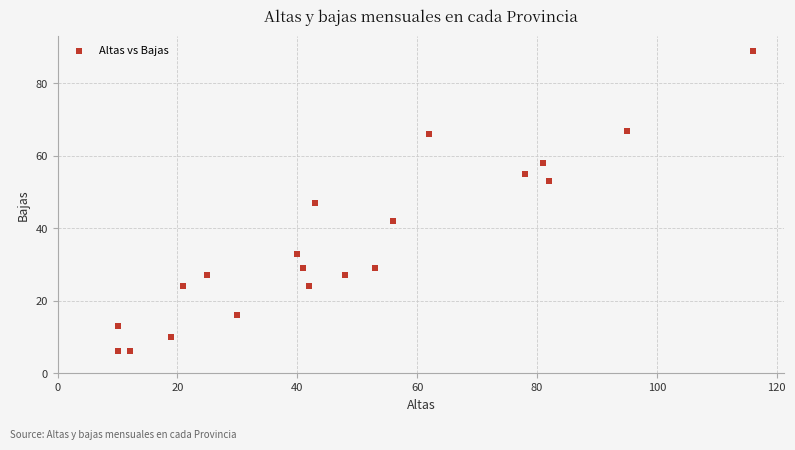

What is the range of X values (max minus min)?

106